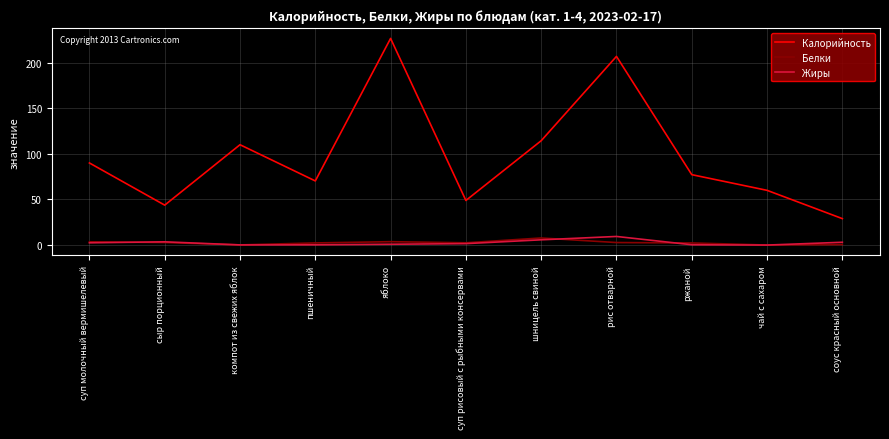

The value of Белки at суп рисовый с рыбными консервами is 2.5. True or false?

True